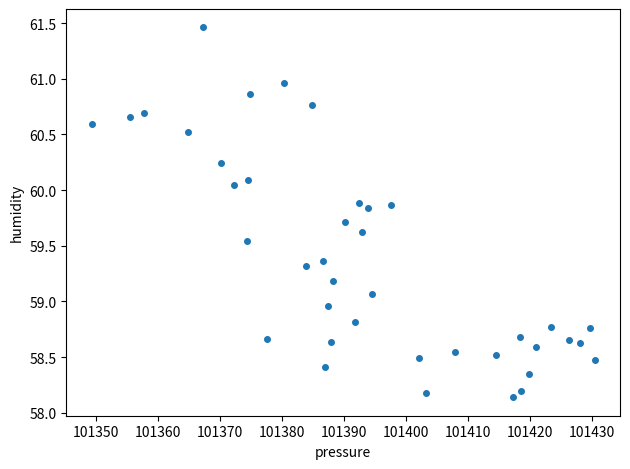

What is the range of X values (max minus min)?

81.2